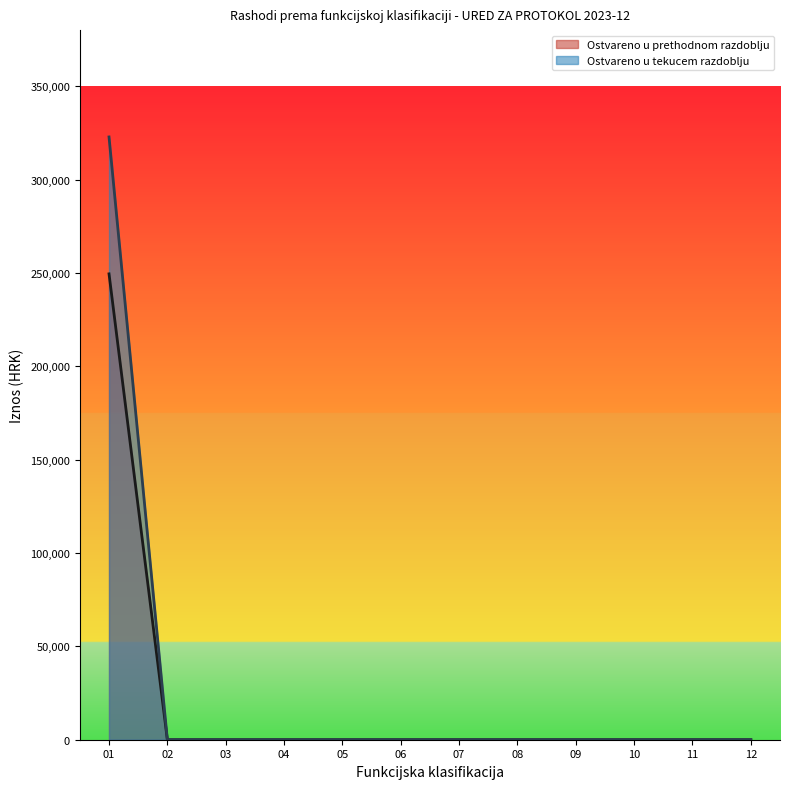

Rank the series at 02 from lowest to highest value.

Ostvareno u prethodnom razdoblju, Ostvareno u tekucem razdoblju